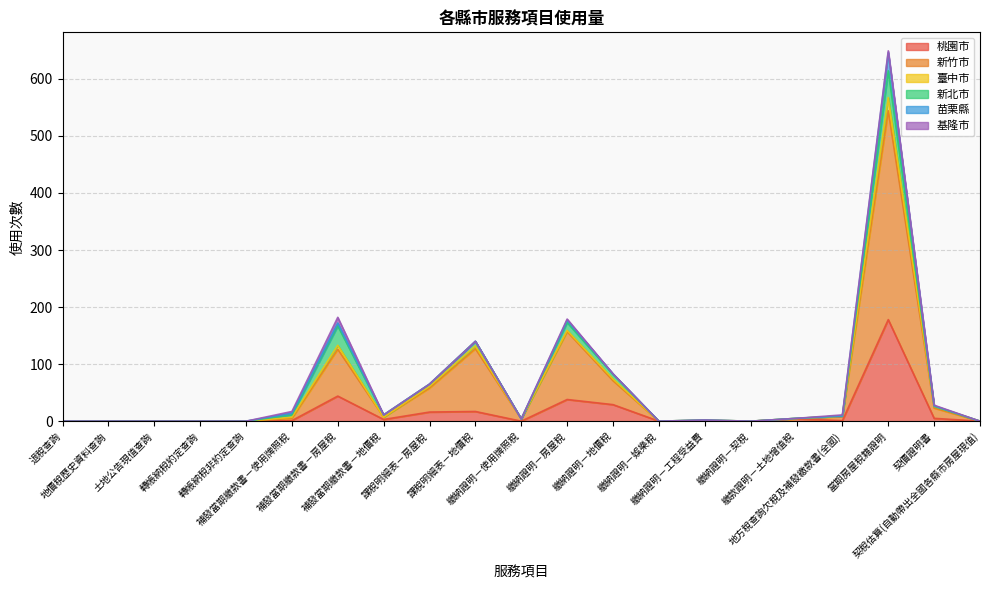

Count the number of data series in this chart.

6